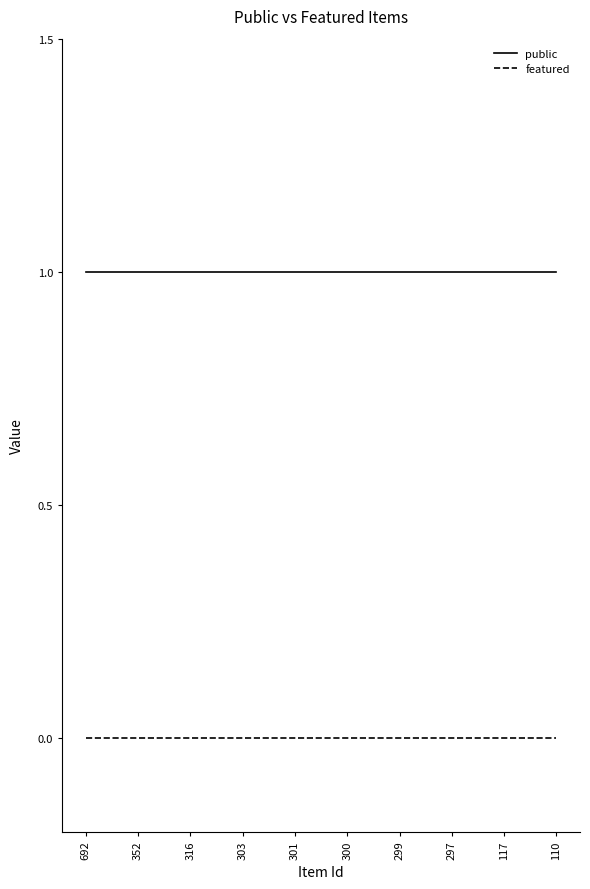

At how many categories does at least one series exceed 0?

10